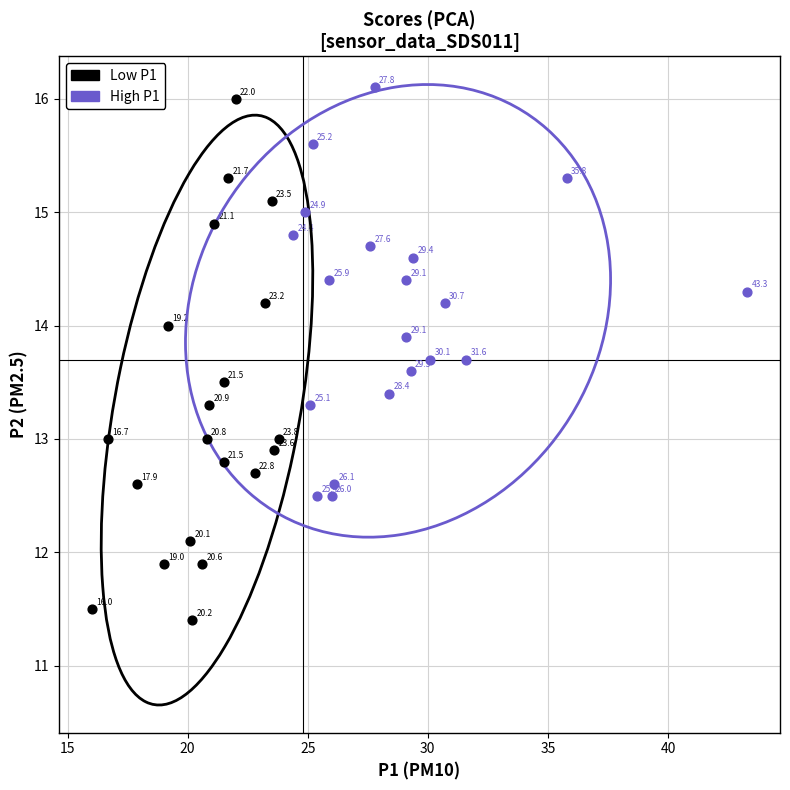

Which series reaches the minimum Y coordinate?

Low P1